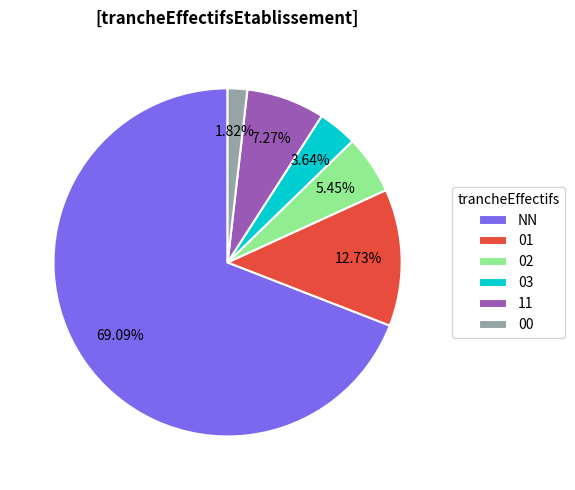

Is it true that 00 is 11% of the pie?

False